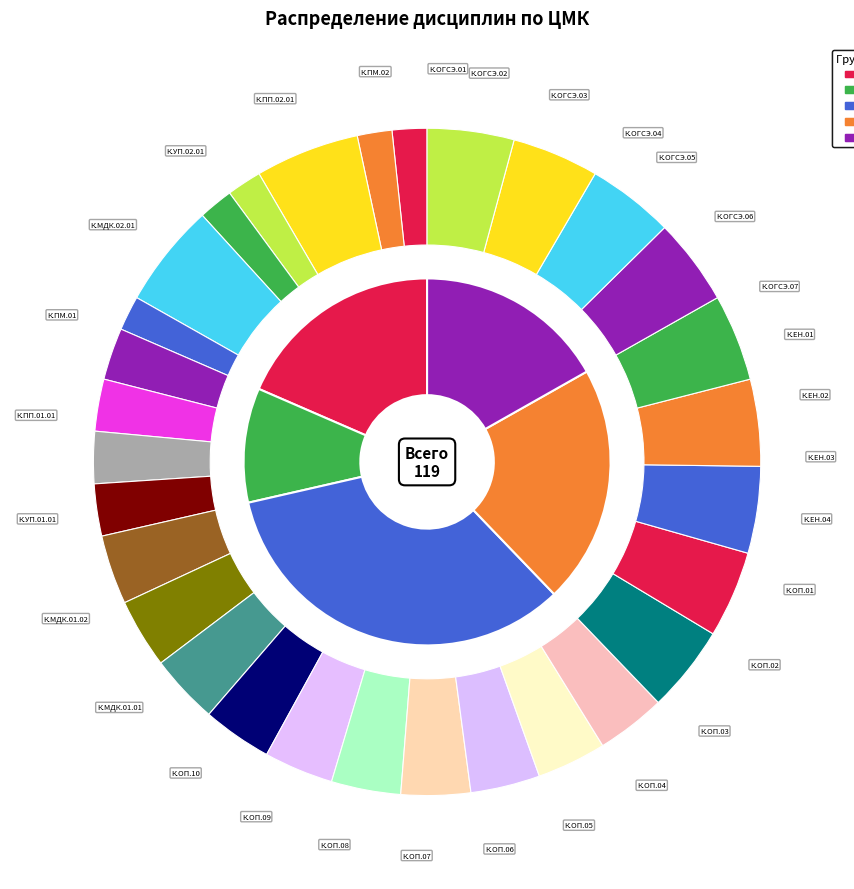

Does К.ПМ.01 account for over 50% of the chart?

No